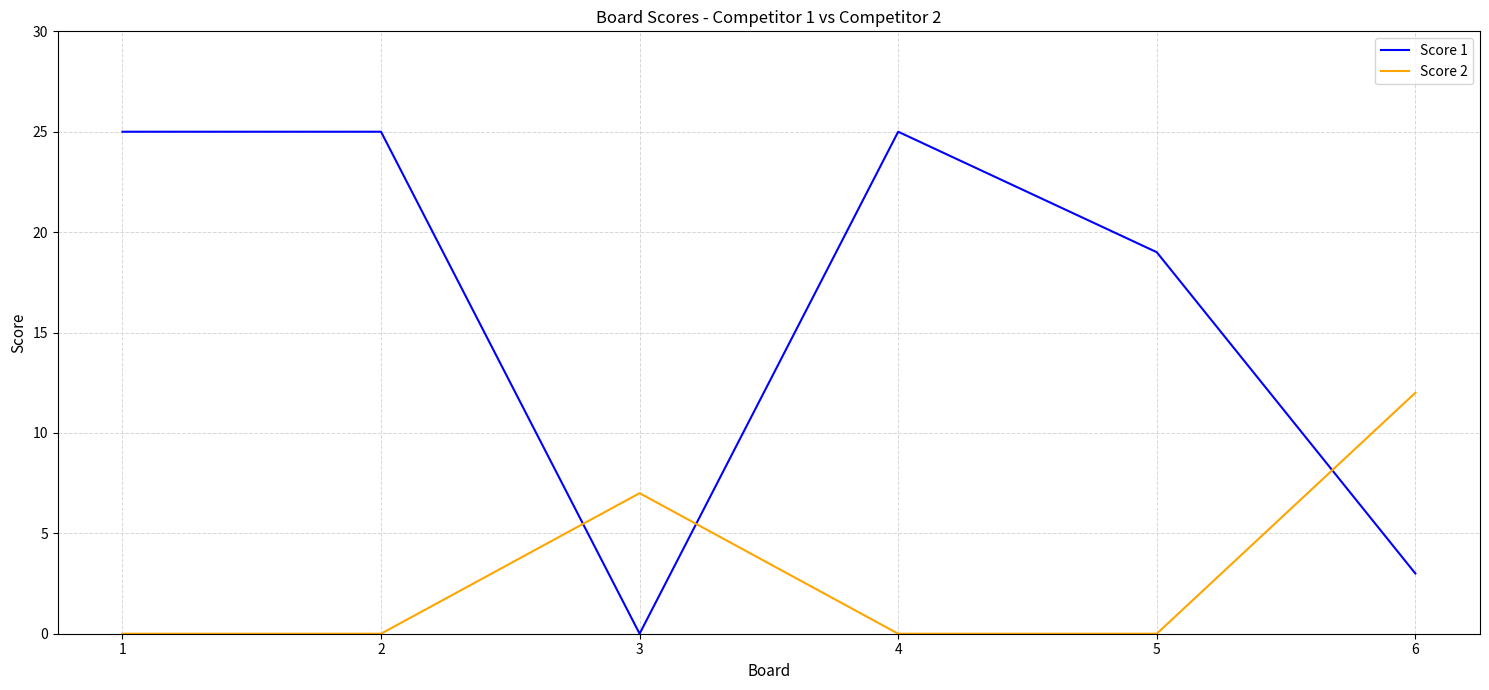

What is the approximate value of Score 2 at 6?

12